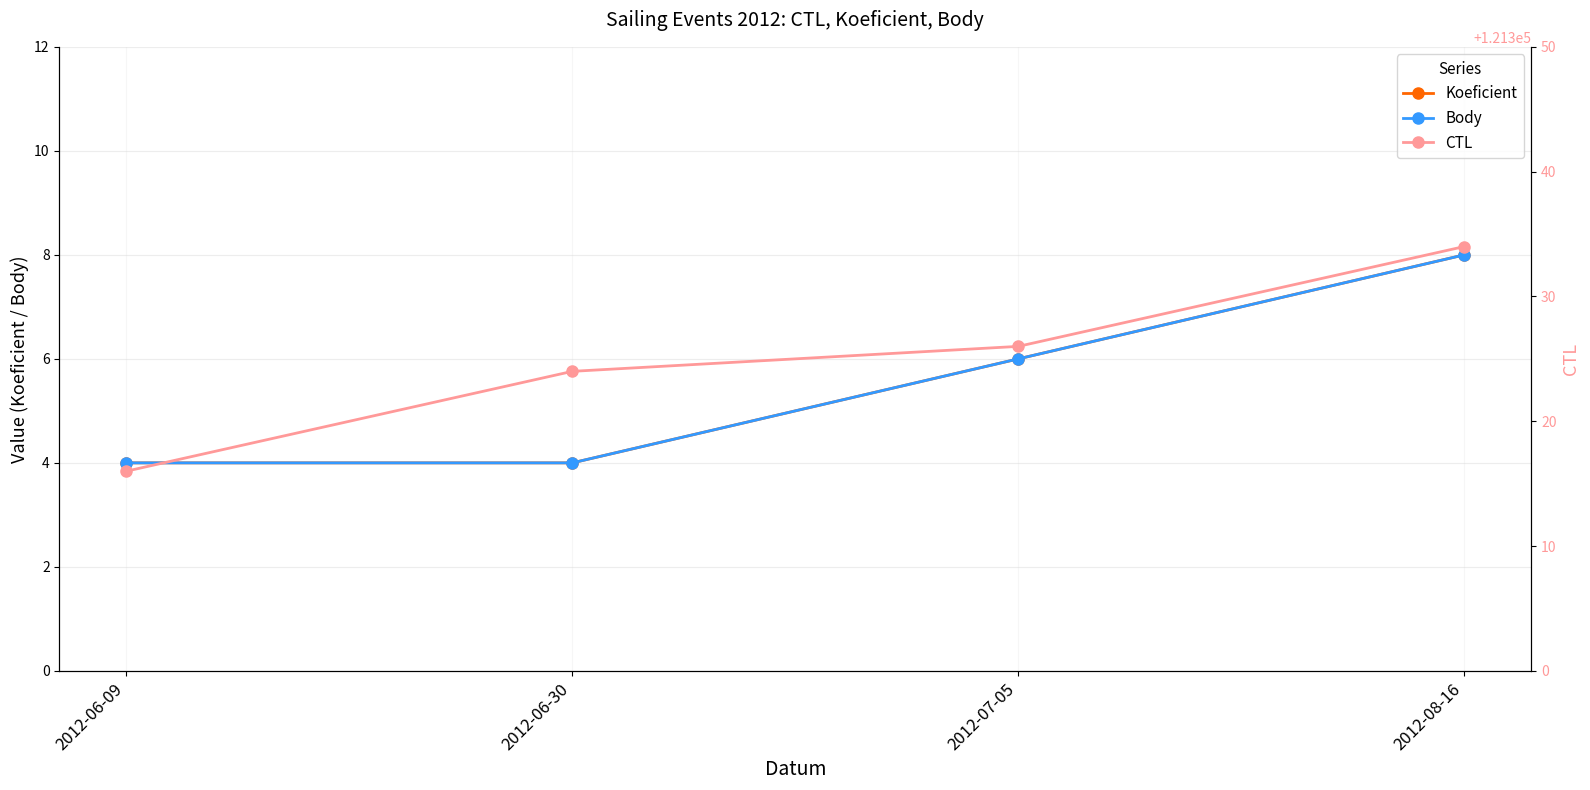

What is the difference between the second highest and minimum values in the Koeficient series?

2